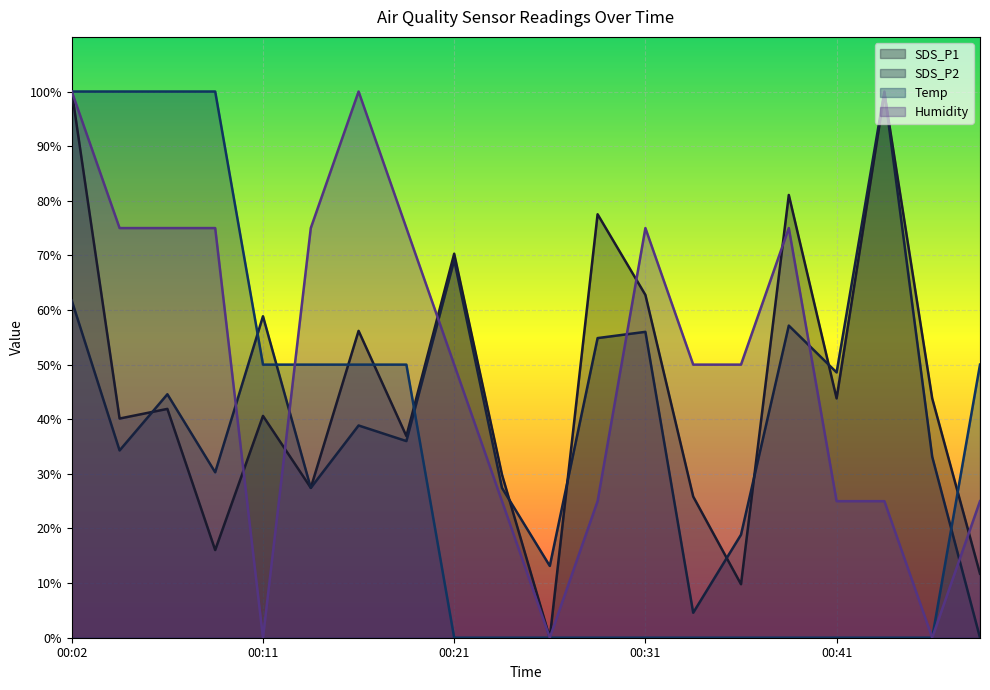

What is the average value of the SDS_P1 series?

45.8